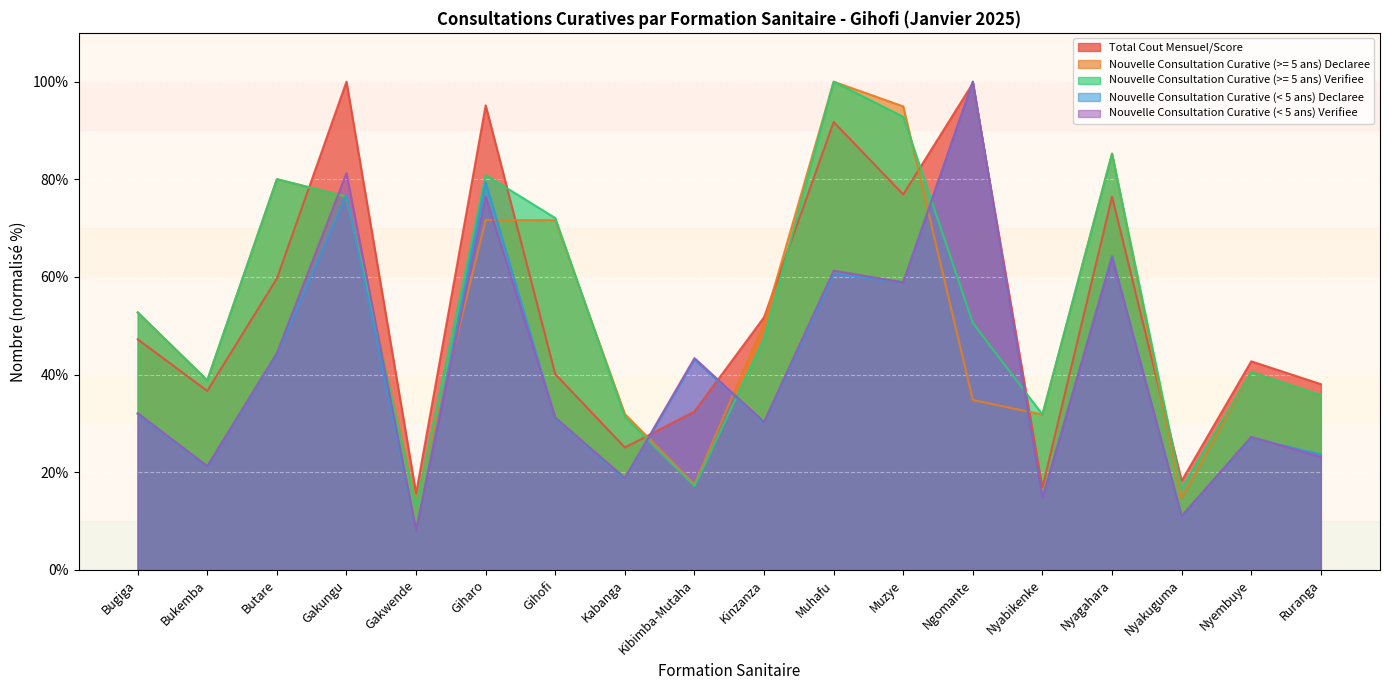

How many values in the Nouvelle Consultation Curative (< 5 ans) Verifiee series are below 32?

9